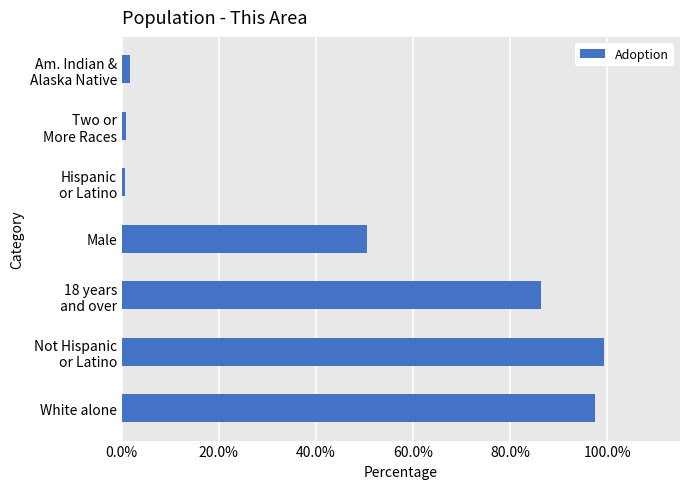

What is the change in value from White alone to Male?

-46.9